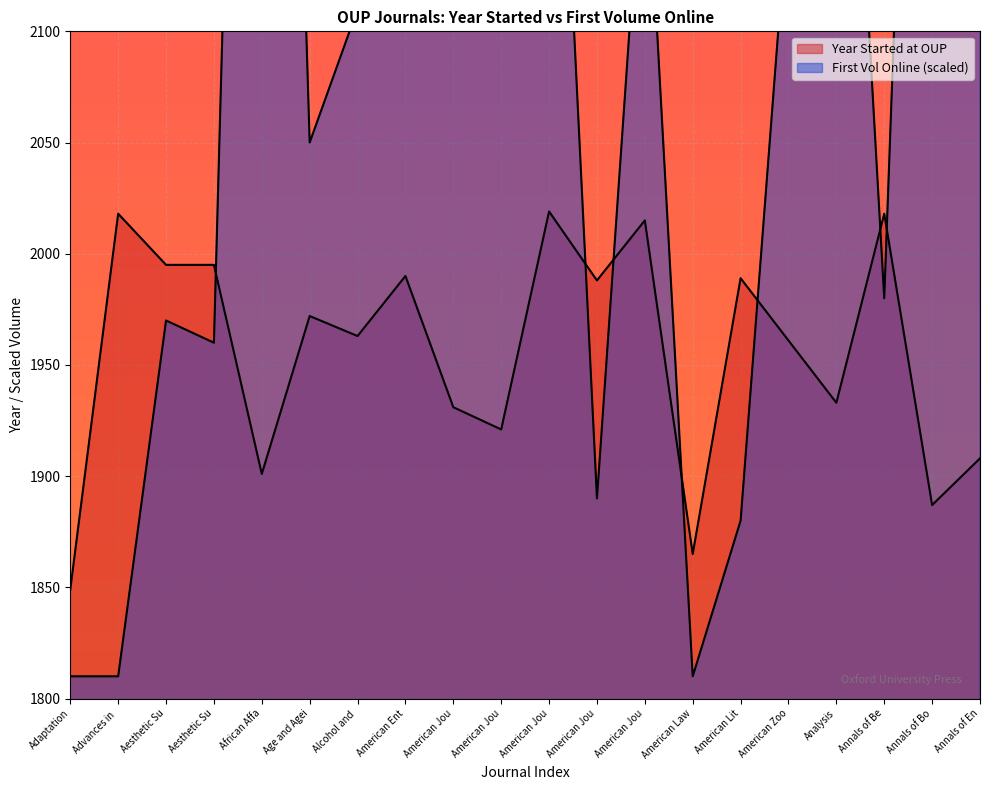

Which category has the highest value across all series?

American Jou